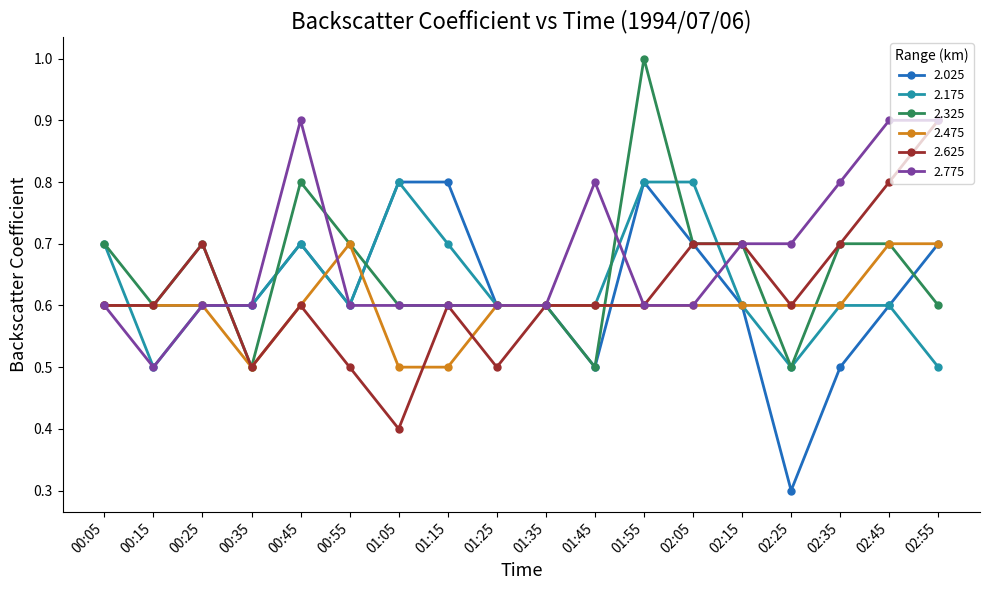

True or false: 2.025 has more than 0 points higher than both neighbors.

True